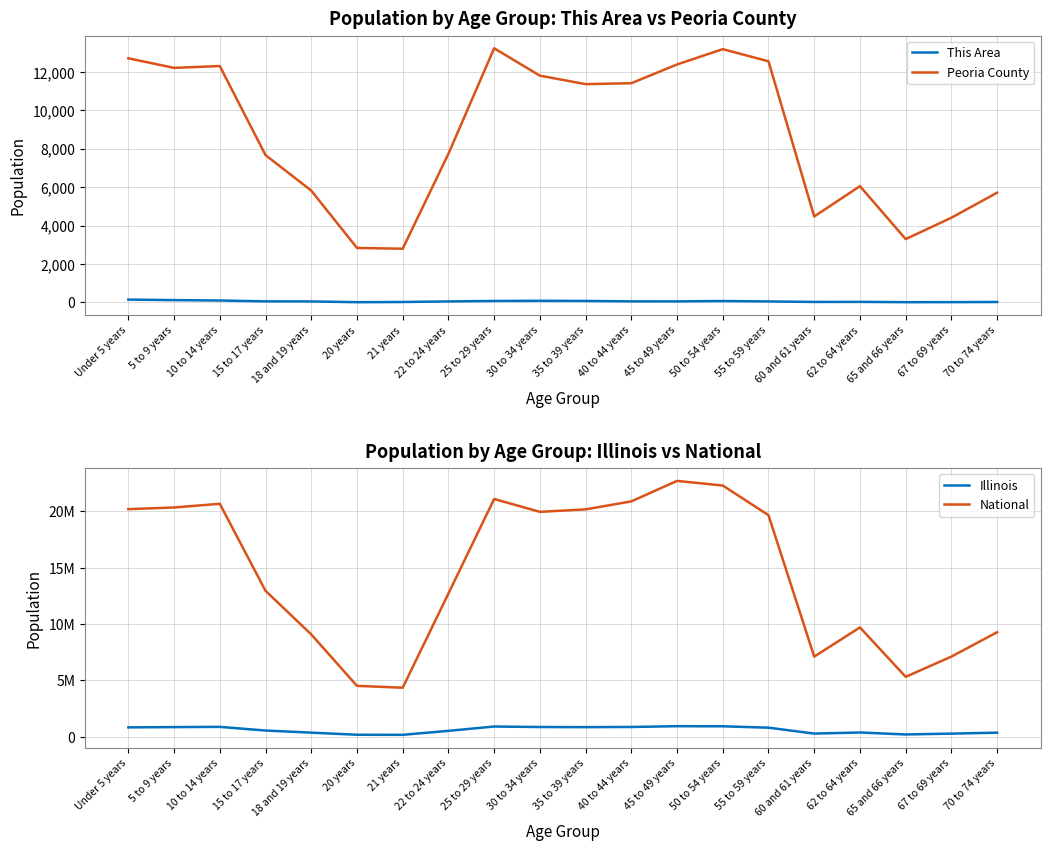

How many values in the Peoria County series are below 11363?

10